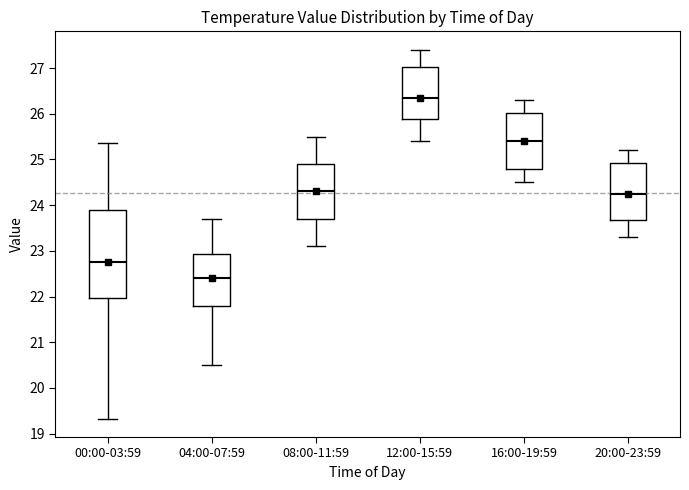

Where does the lower whisker of the box for 08:00-11:59 end on the y-axis? The values are not printed on the chart, so give them approximately, as read against the axis.

23.1